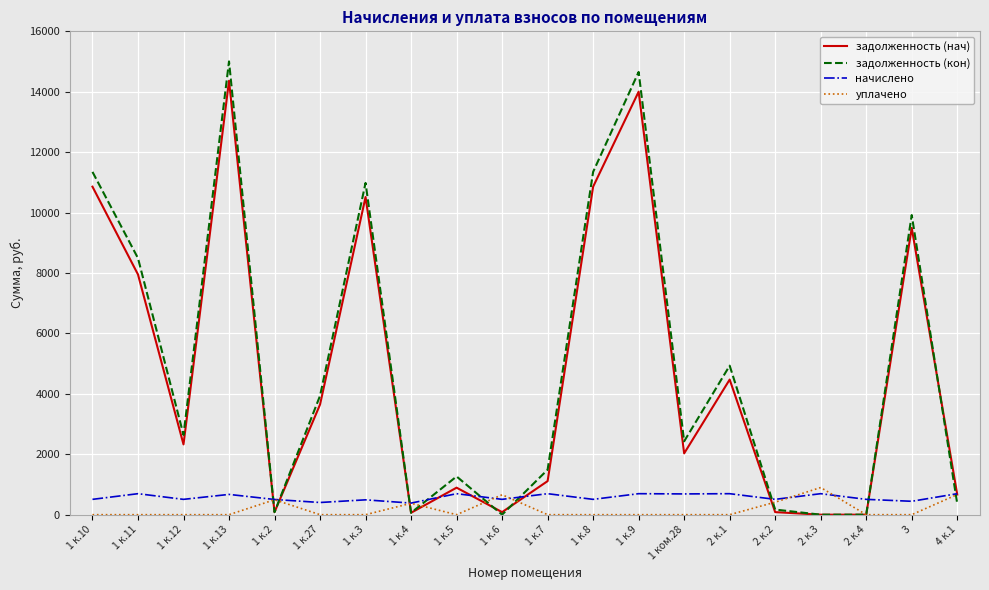

Is the value of начислено at 1 к.13 greater than the value of уплачено at 1 к.10?

Yes